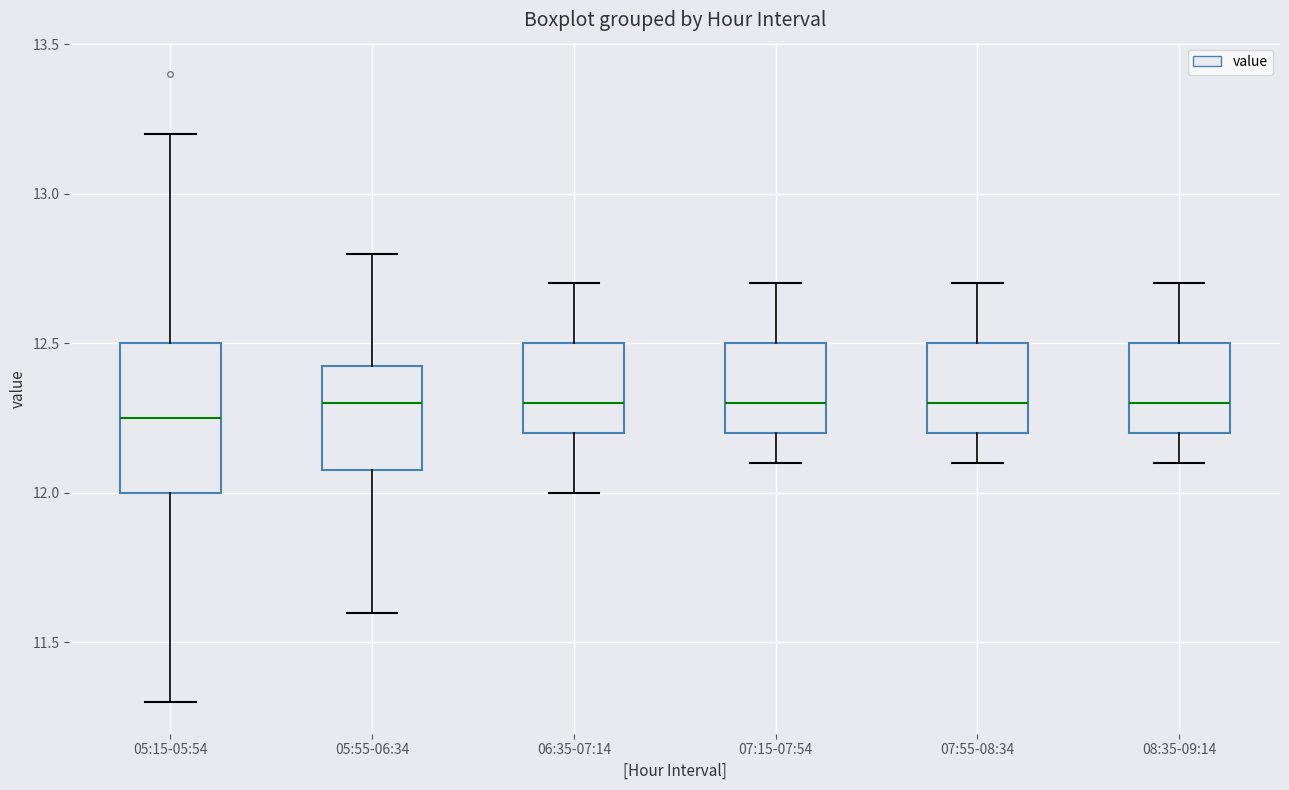

Reading left to right, transcribe this box plot: for each box, give where its median line is, the range the box spans, and where its two whiskers end, as read against the y-axis. The values are not printed on the chart, so give them approximately, as read against the axis.

05:15-05:54: median 12.25, box 12.00 to 12.50, whiskers 11.30 to 13.20
05:55-06:34: median 12.30, box 12.10 to 12.45, whiskers 11.60 to 12.80
06:35-07:14: median 12.30, box 12.20 to 12.50, whiskers 12.00 to 12.70
07:15-07:54: median 12.30, box 12.20 to 12.50, whiskers 12.10 to 12.70
07:55-08:34: median 12.30, box 12.20 to 12.50, whiskers 12.10 to 12.70
08:35-09:14: median 12.30, box 12.20 to 12.50, whiskers 12.10 to 12.70